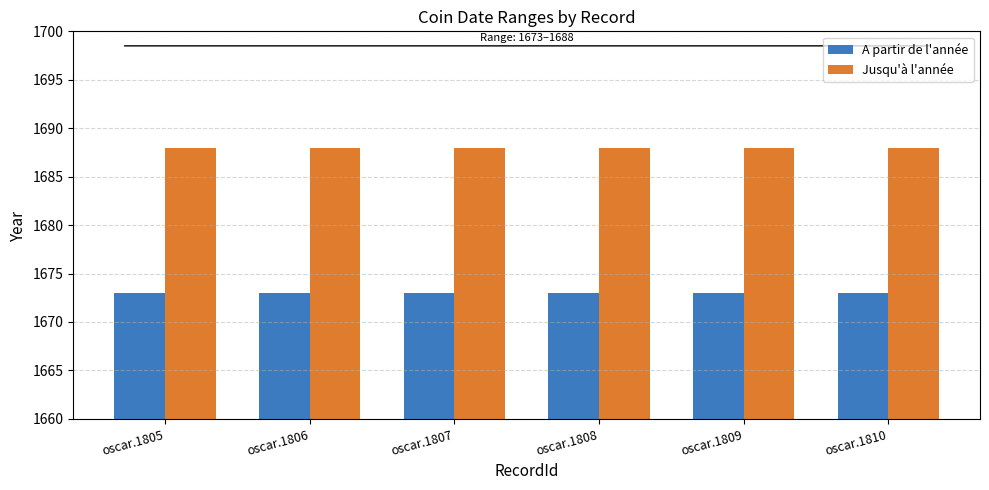

What is the total value across all series at oscar.1807?

3361